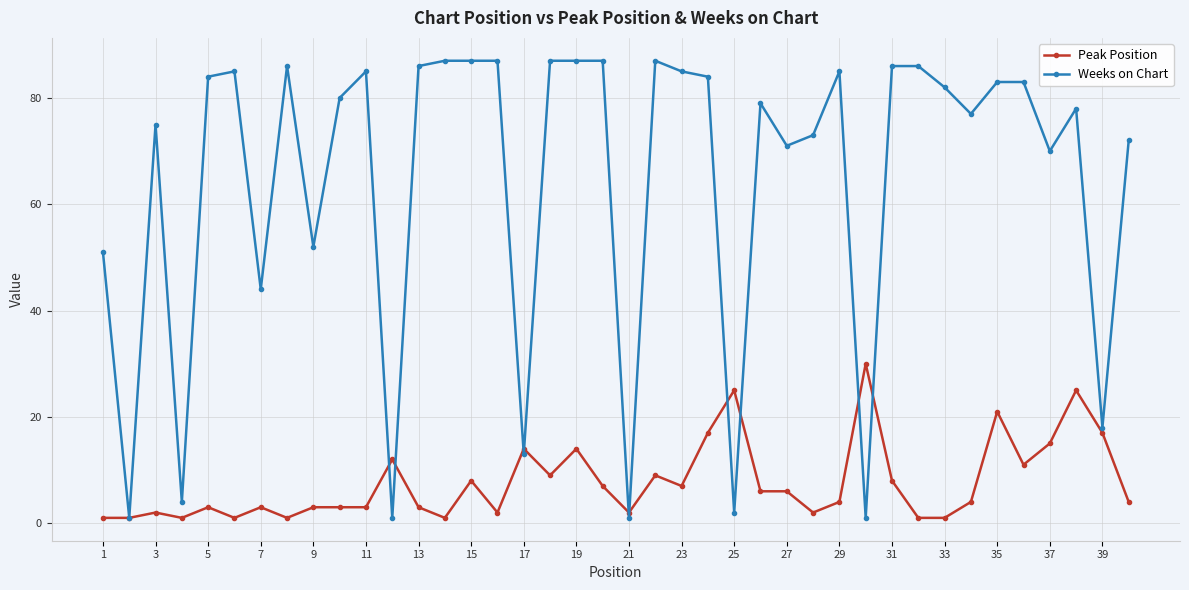

How many categories are shown in the chart?

40